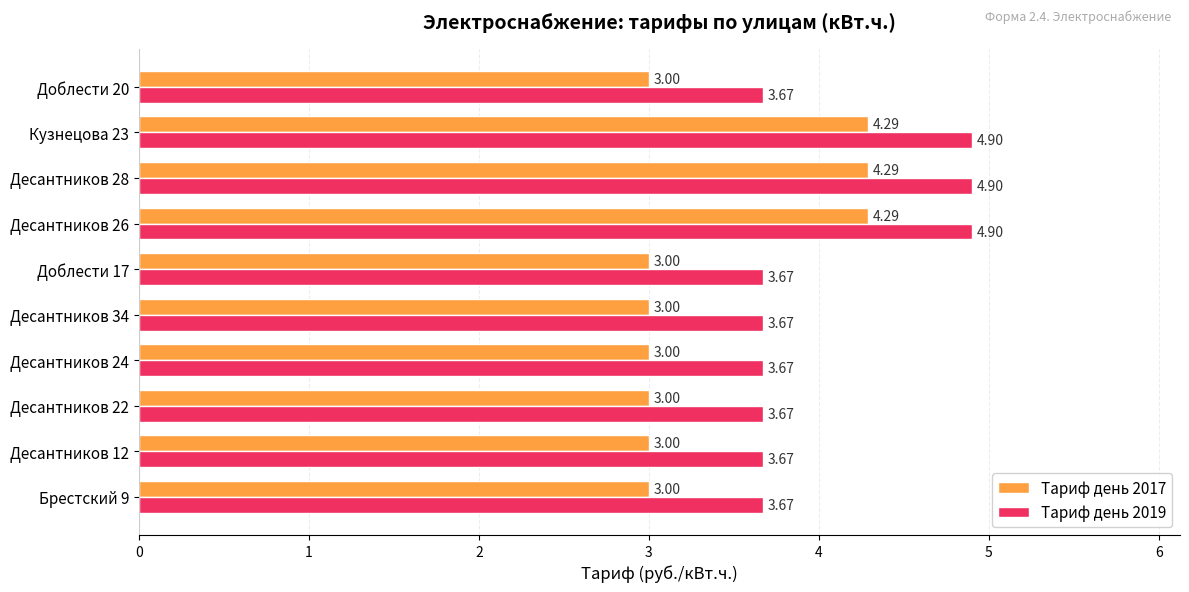

Which series has the largest range (max minus min)?

Тариф день 2017